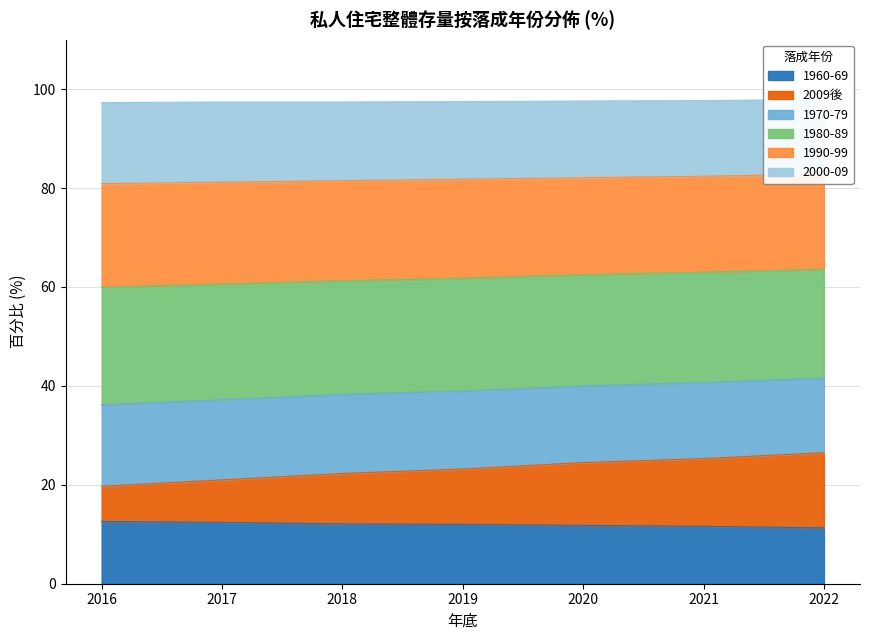

What is the minimum value for 1960-69?

11.3